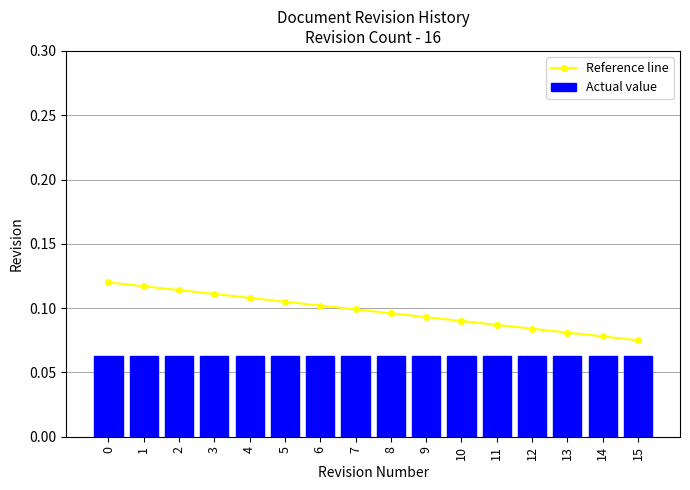

Count the number of categories in the chart.

16